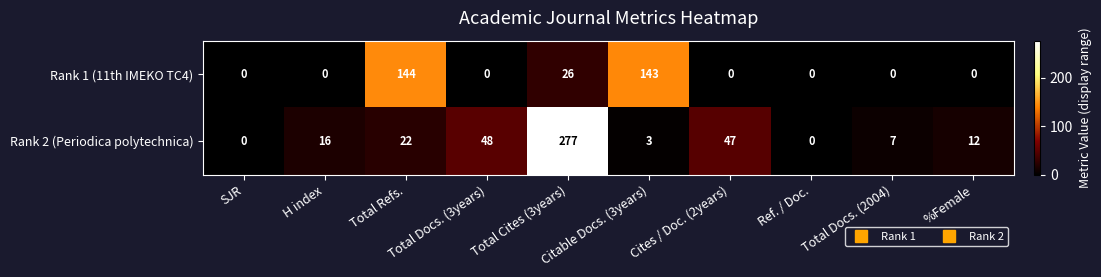

What is the total value across all series at Total Cites (3years)?

303